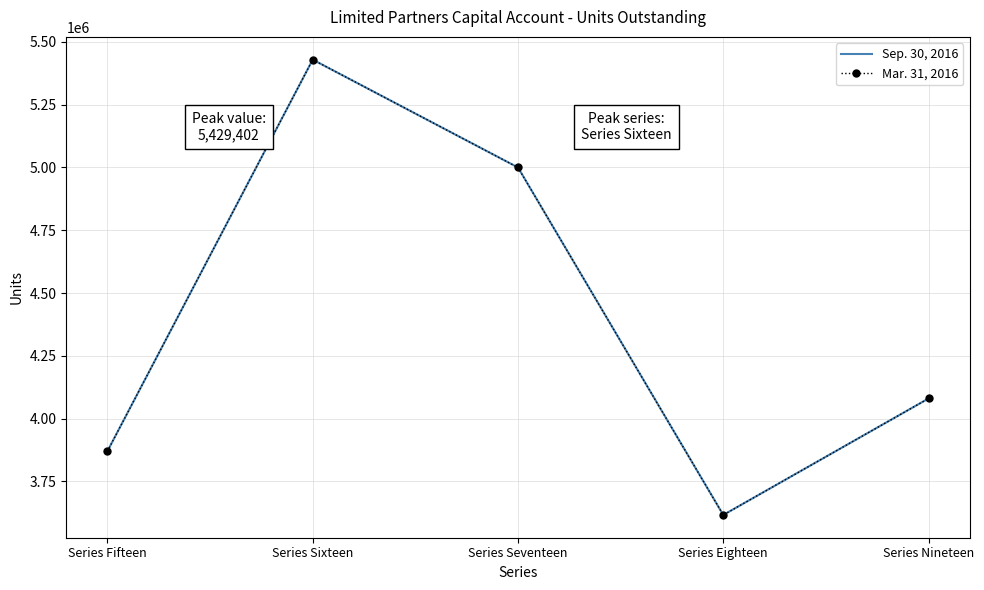

True or false: Mar. 31, 2016 and Sep. 30, 2016 intersect in this chart.

False